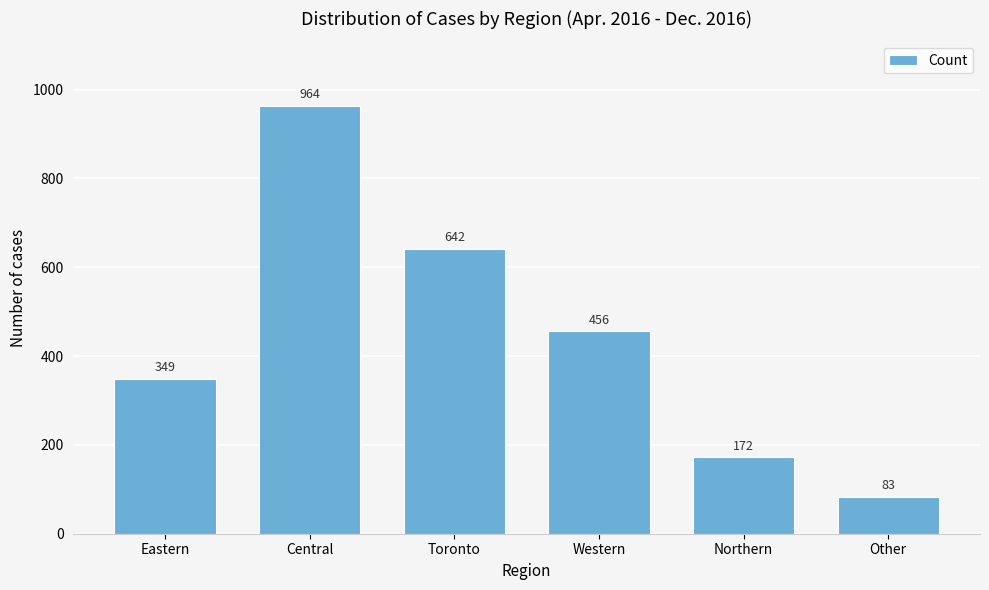

Reading left to right, transcribe all the data shown in this chart.

Eastern=349	Central=964	Toronto=642	Western=456	Northern=172	Other=83